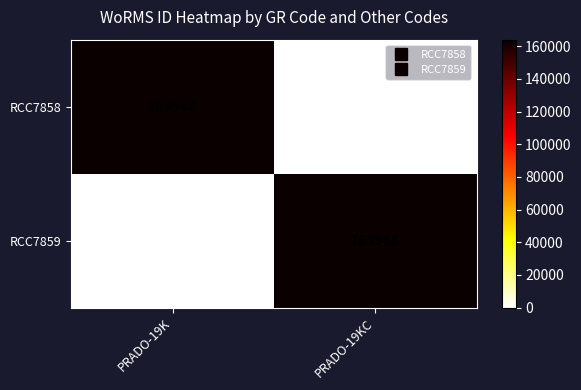

Rank the categories by RCC7858 value from lowest to highest.

PRADO-19KC, PRADO-19K